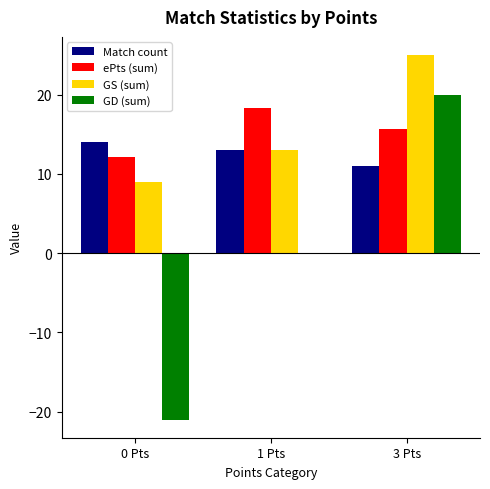

What is the difference between the Match count values at 3 Pts and 0 Pts?

3.0